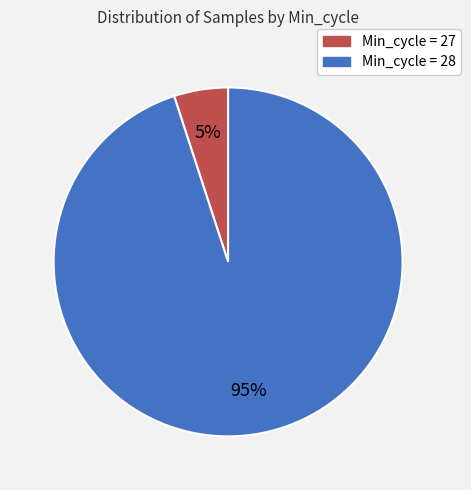

The Min_cycle = 27 slice represents 1% of the pie. True or false?

False